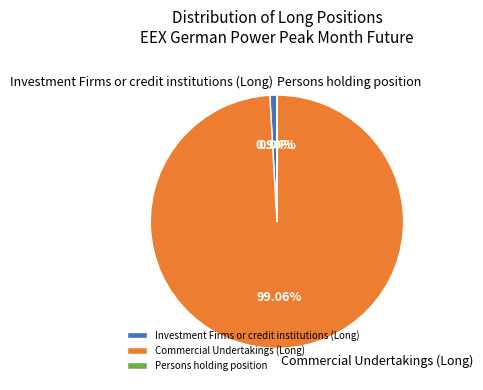

To the nearest percent, what percentage of the pie is Investment Firms or credit institutions (Long)?

1%